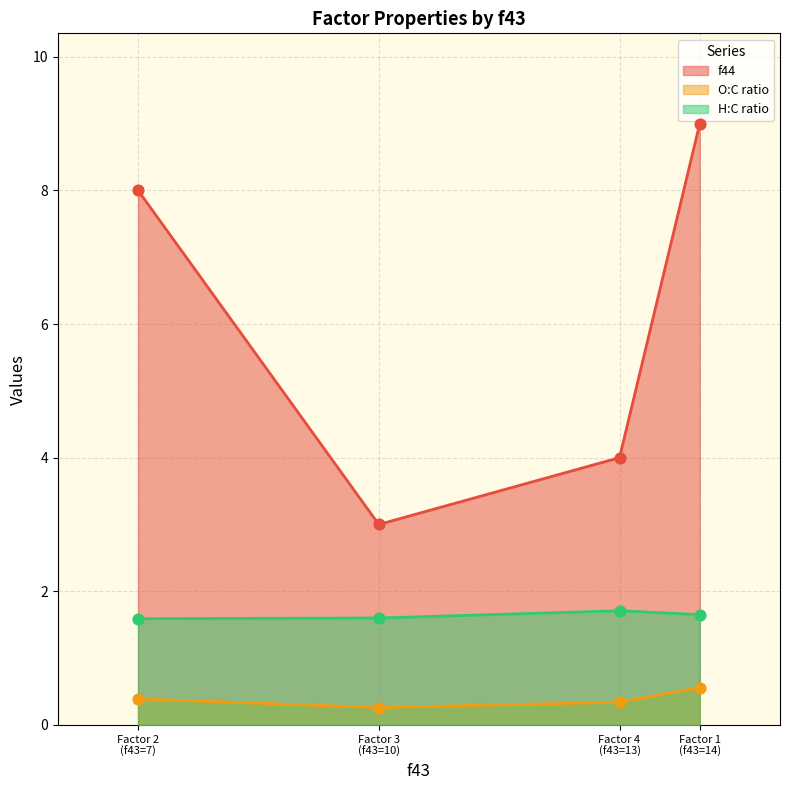

At how many categories does at least one series exceed 1?

4